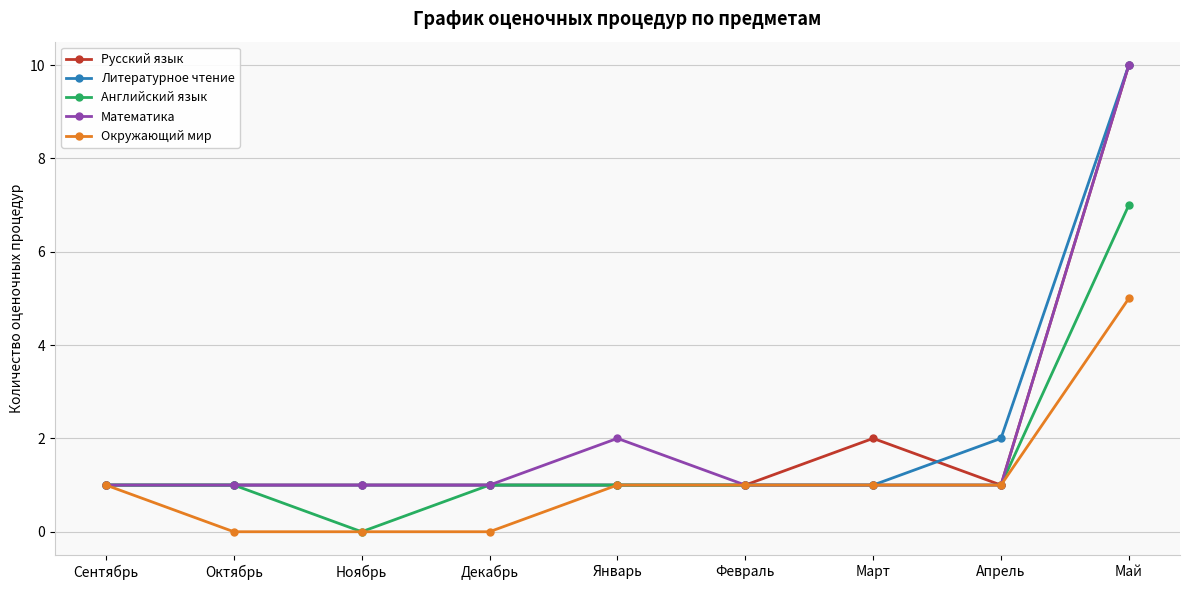

What is the value of the Русский язык point at the 9th from the left?

10